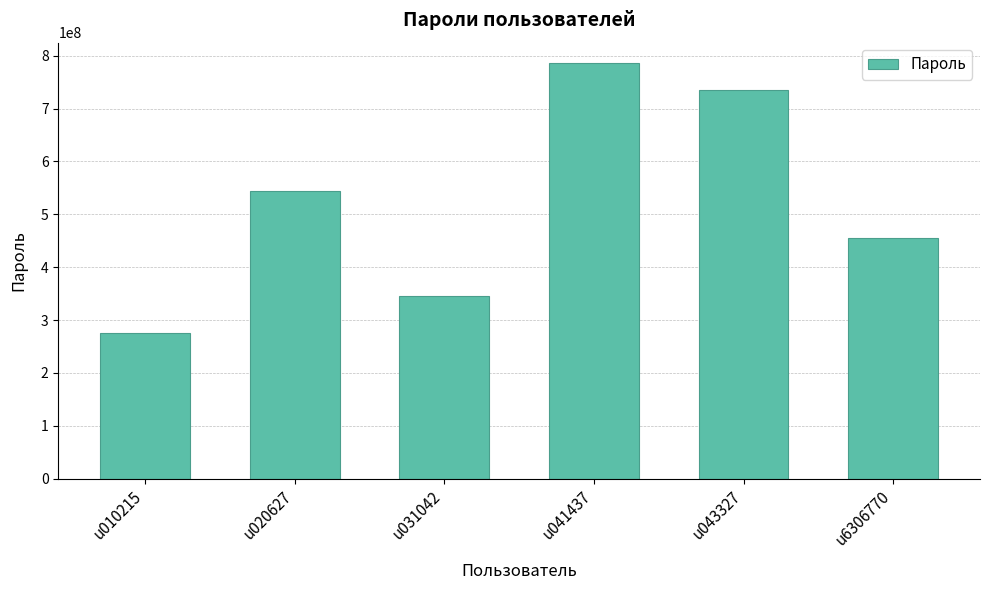

How many values are below 544896210?

3